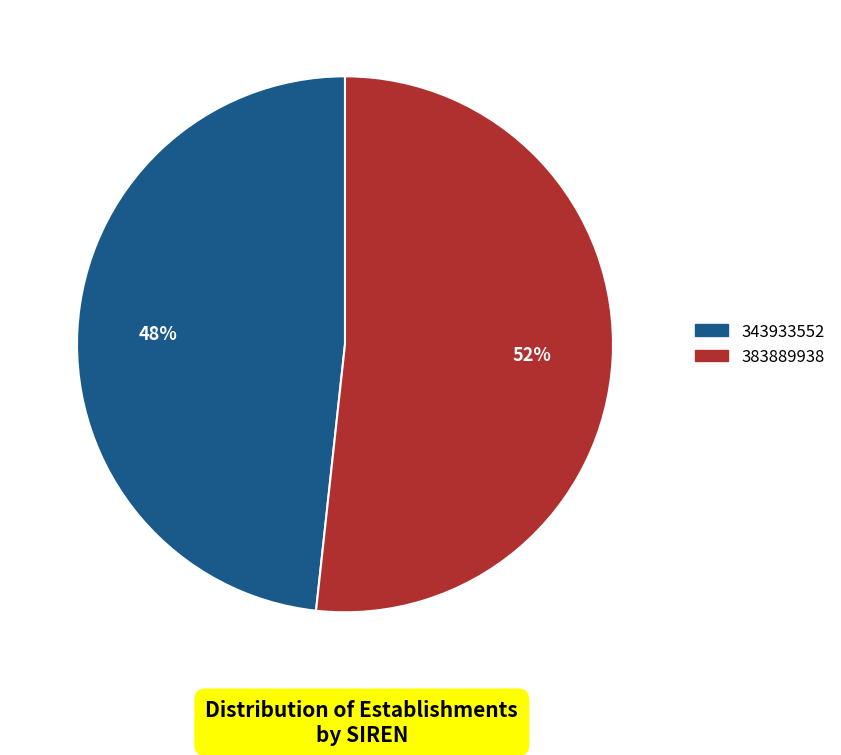

Approximately how many times larger is the value at 343933552 compared to 383889938?

0.9